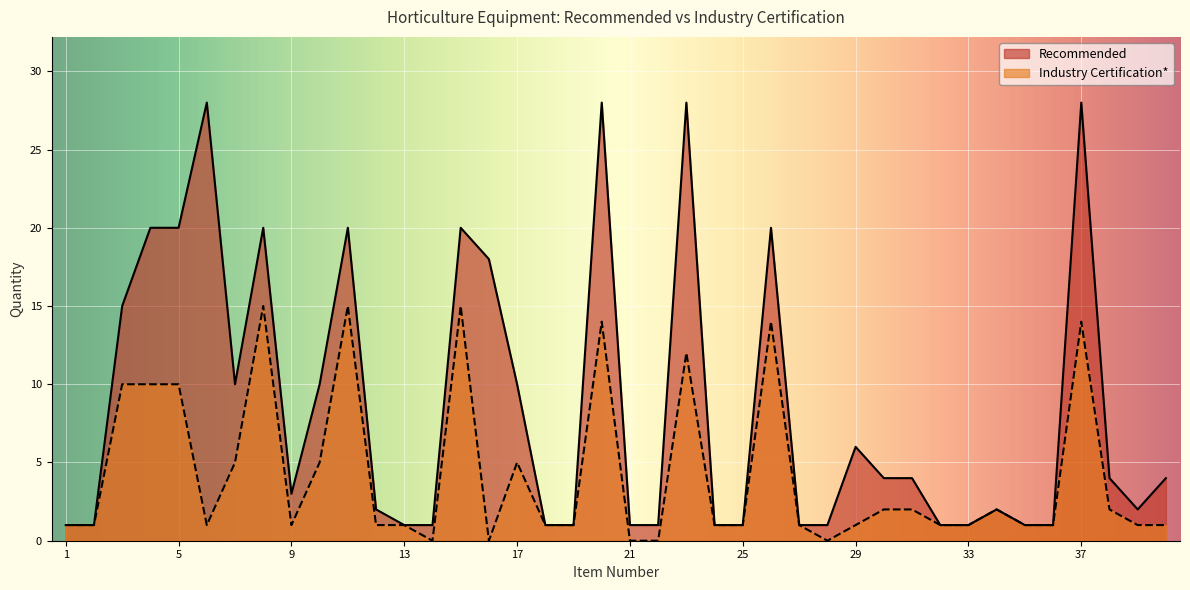

Reading right to left, extract all data points from this chart.

Recommended: 4	2	4	28	1	1	2	1	1	4	4	6	1	1	20	1	1	28	1	1	28	1	1	10	18	20	1	1	2	20	10	3	20	10	28	20	20	15	1	1
Industry Certification*: 1	1	2	14	1	1	2	1	1	2	2	1	0	1	14	1	1	12	0	0	14	1	1	5	0	15	0	1	1	15	5	1	15	5	1	10	10	10	1	1